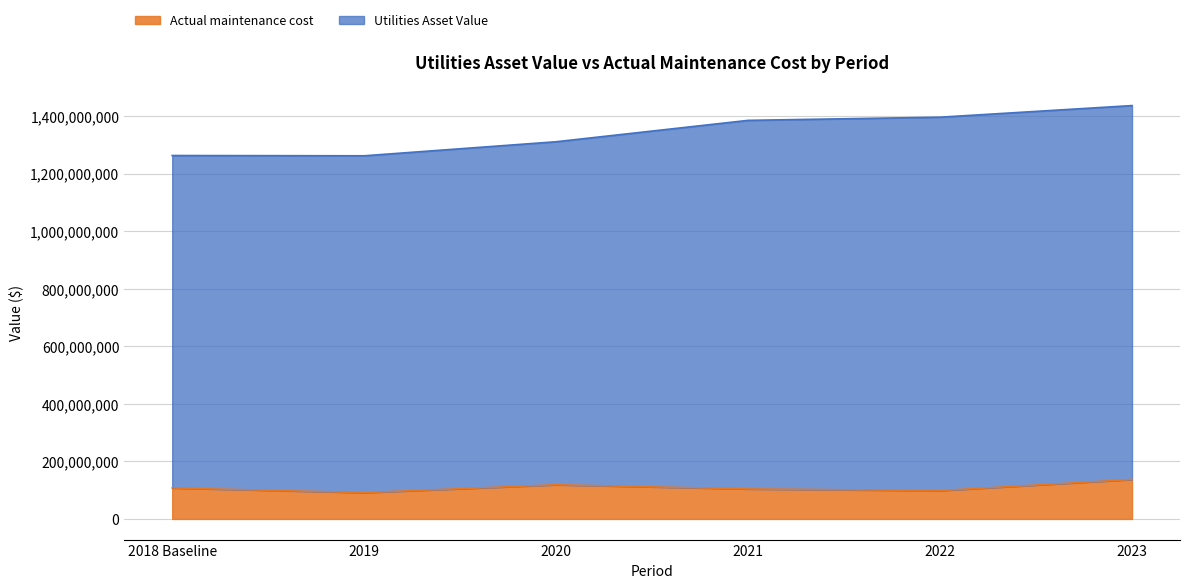

Approximately how many times larger is the value at 2018 Baseline compared to 2019?

1.2